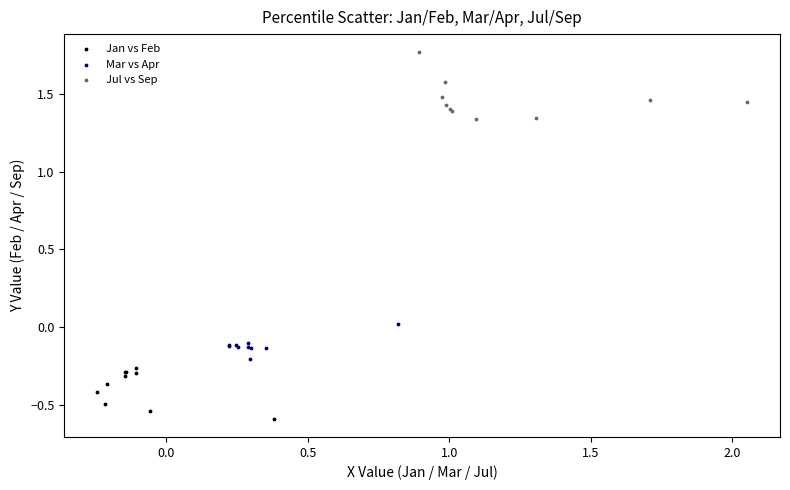

Which series reaches the maximum Y coordinate?

Jul vs Sep